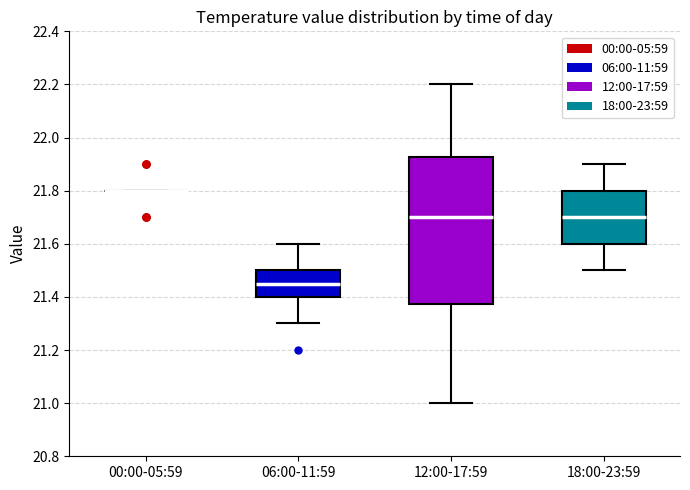

Reading left to right, transcribe this box plot: for each box, give where its median line is, the range the box spans, and where its two whiskers end, as read against the y-axis. The values are not printed on the chart, so give them approximately, as read against the axis.

00:00-05:59: box collapsed to a line at 21.80, whiskers 21.80 to 21.80
06:00-11:59: median 21.46, box 21.40 to 21.50, whiskers 21.30 to 21.60
12:00-17:59: median 21.70, box 21.38 to 21.92, whiskers 21.00 to 22.20
18:00-23:59: median 21.70, box 21.60 to 21.80, whiskers 21.50 to 21.90